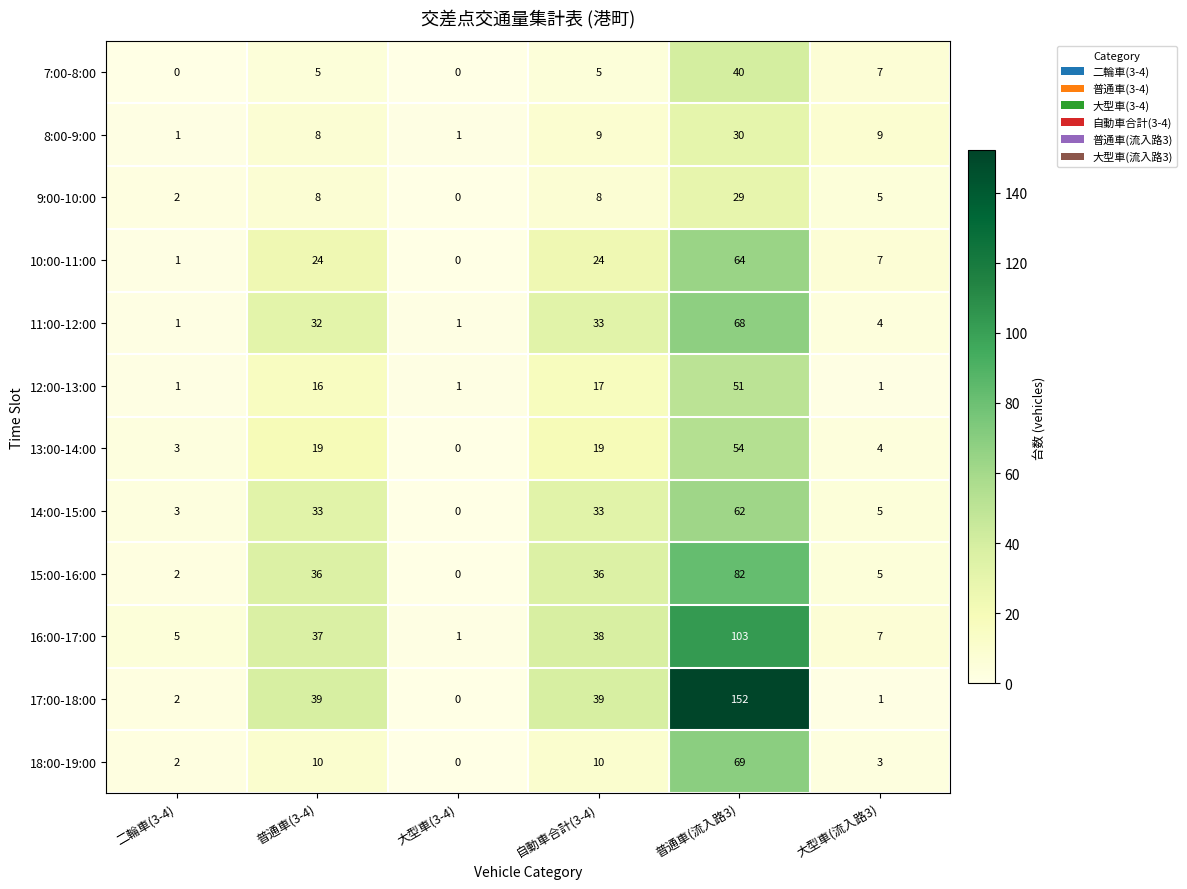

The 8:00-9:00 series shows 0 at 大型車(3-4). True or false?

False